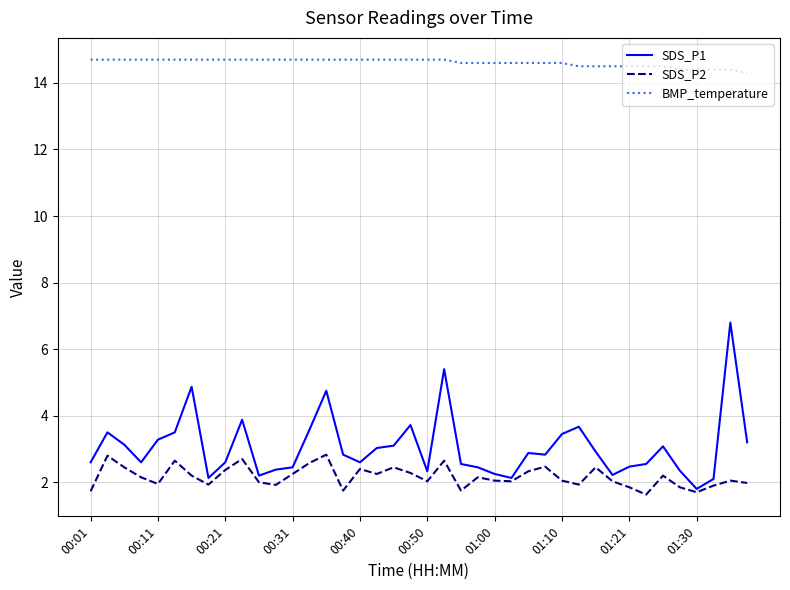

True or false: BMP_temperature and SDS_P2 intersect in this chart.

False